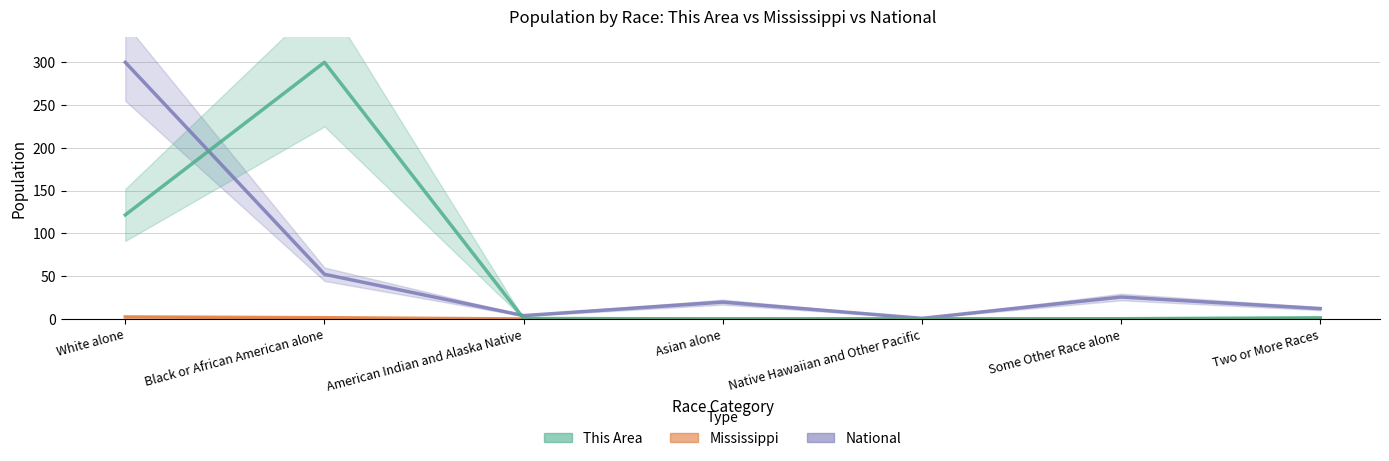

What position from the left is American Indian and Alaska Native?

3